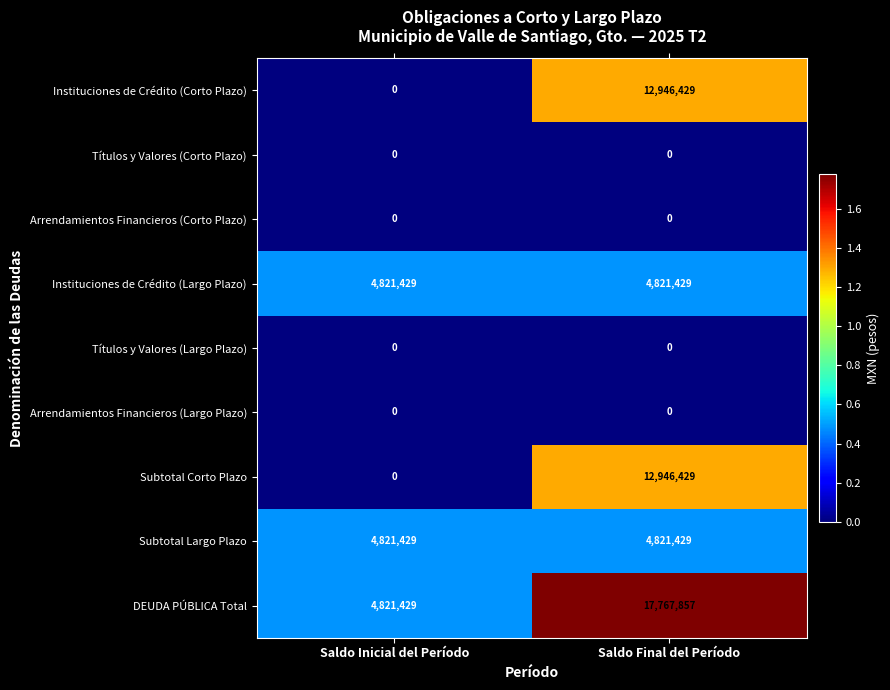

At which category is the sum across all series the highest?

Saldo Final del Período